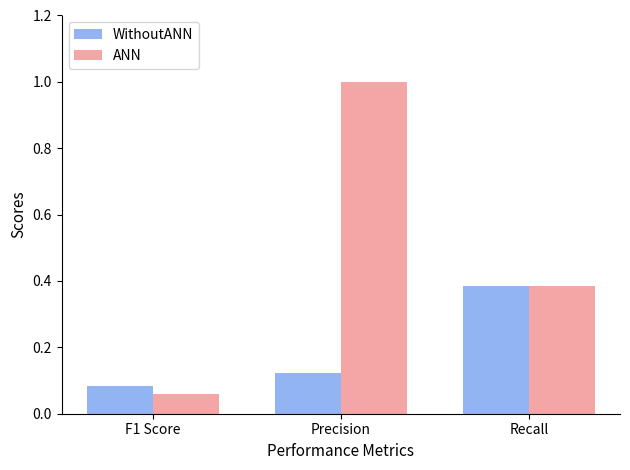

Rank the series by their average value, from lowest to highest.

WithoutANN, ANN